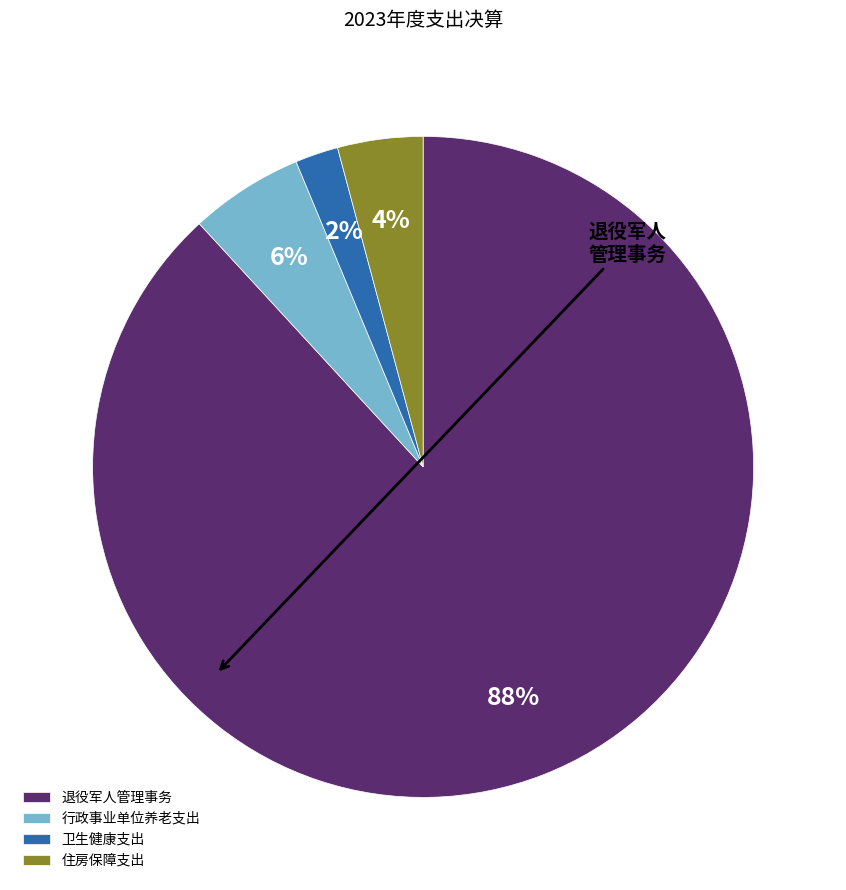

Does 住房保障支出 account for over 50% of the chart?

No